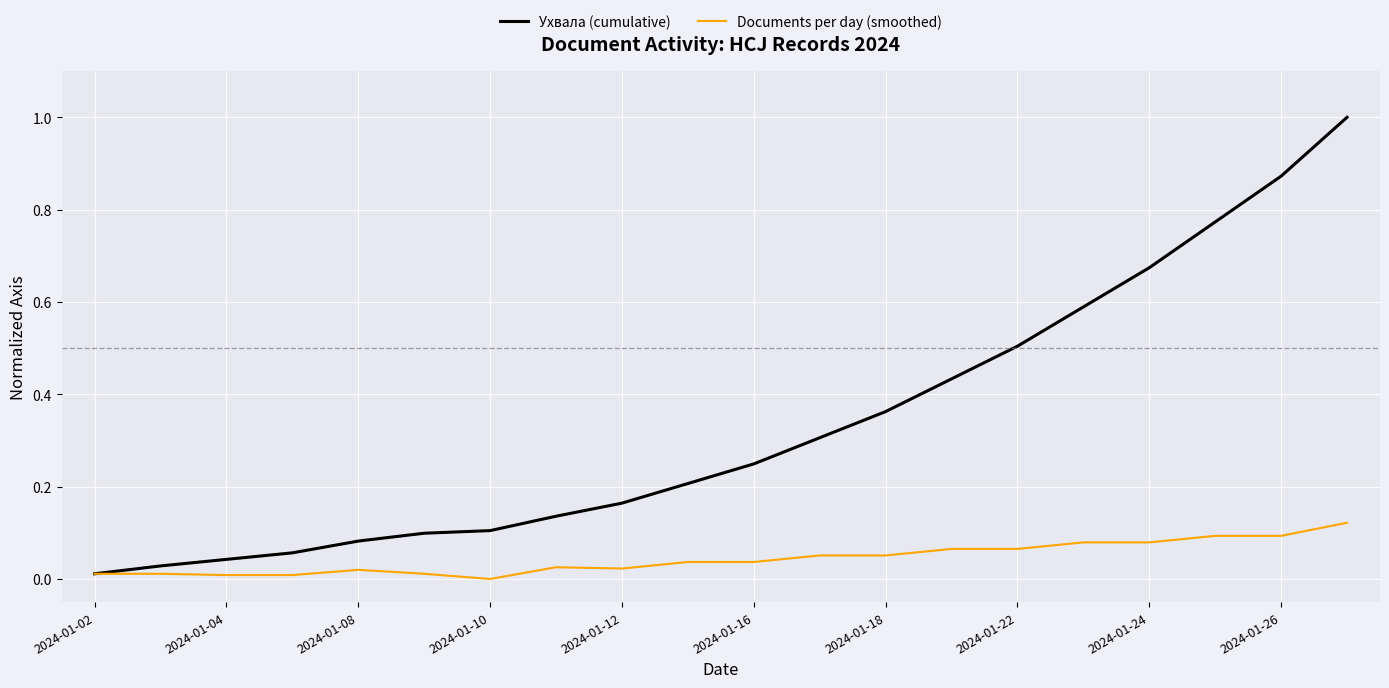

Which series has the largest total across all categories?

Ухвала (cumulative)